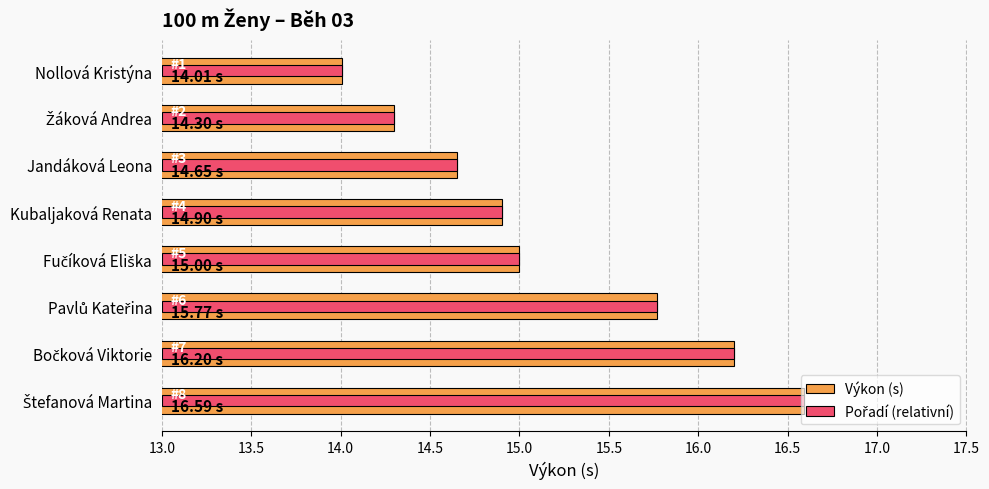

Which series has the largest total across all categories?

Výkon (s)